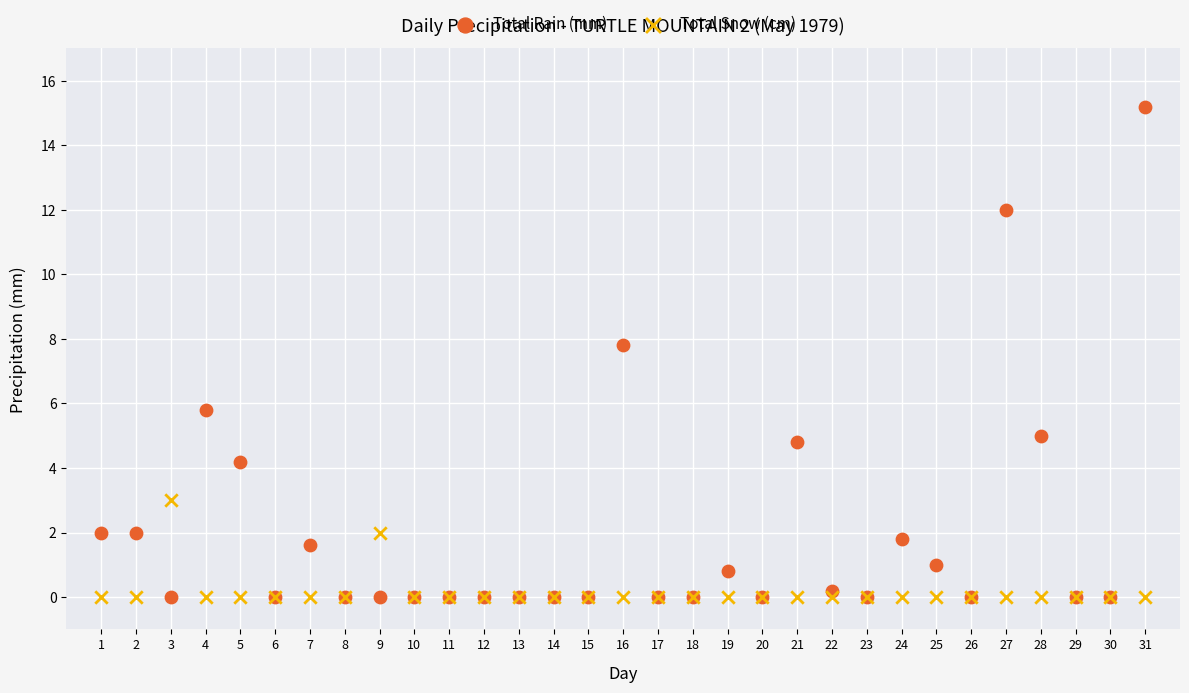

Which series reaches the maximum Y coordinate?

Total Rain (mm)